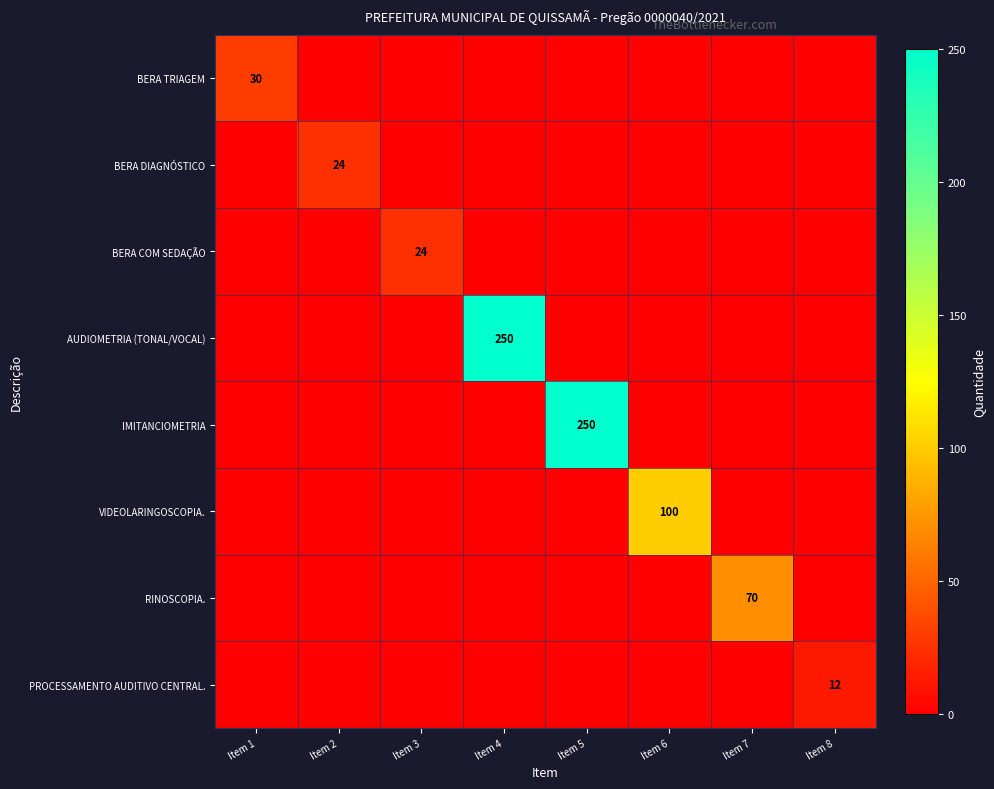

What is the difference between the highest and lowest values at Item 1?

30